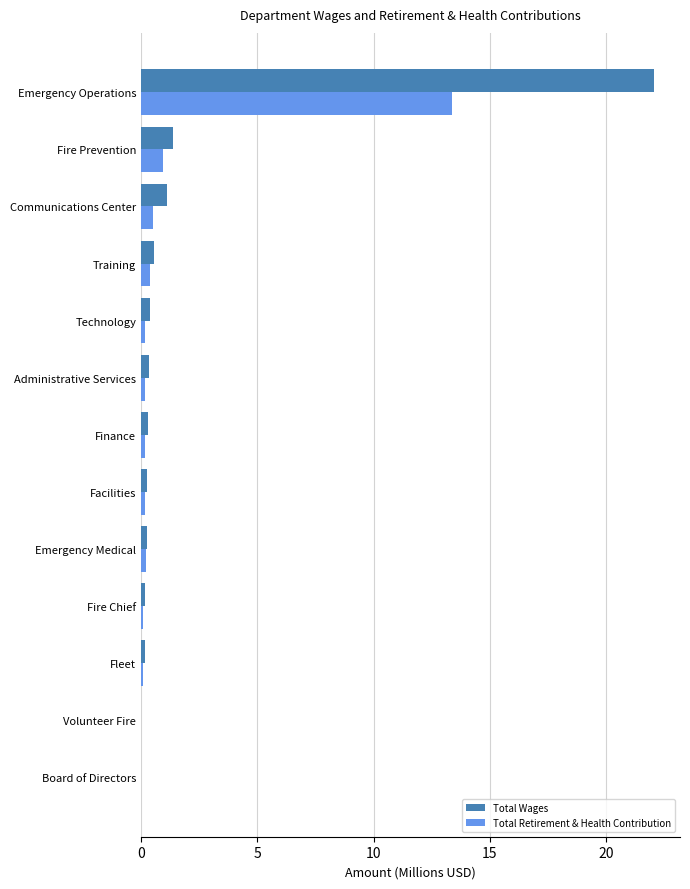

At which category is the sum across all series the highest?

Emergency Operations